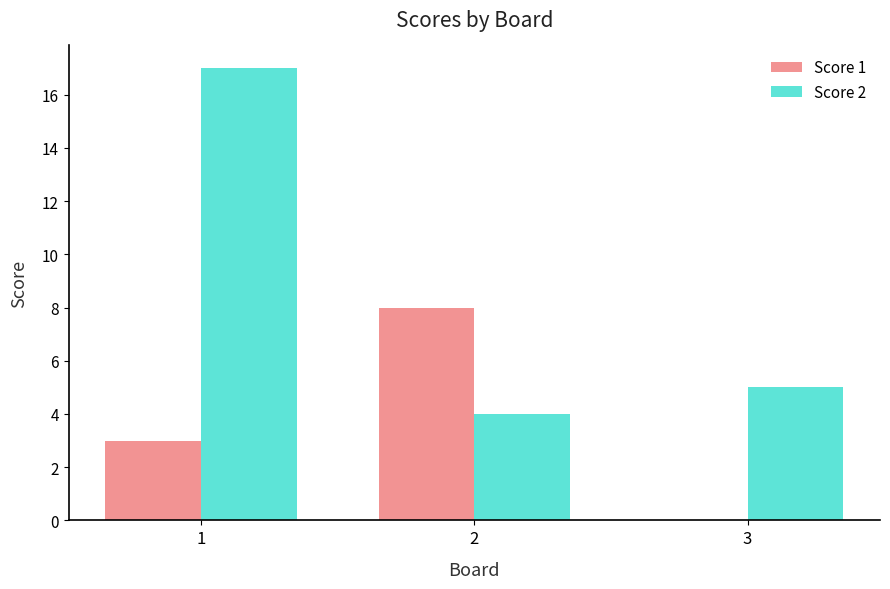

What are all the series names shown in the legend?

Score 1, Score 2